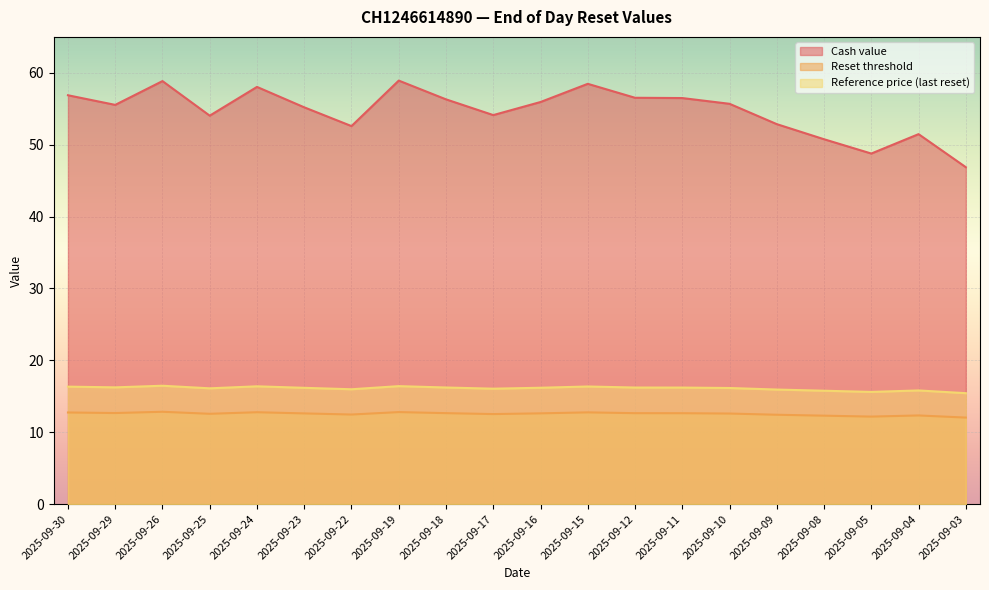

At which category does Reference price (last reset) reach its first local peak?

2025-09-26